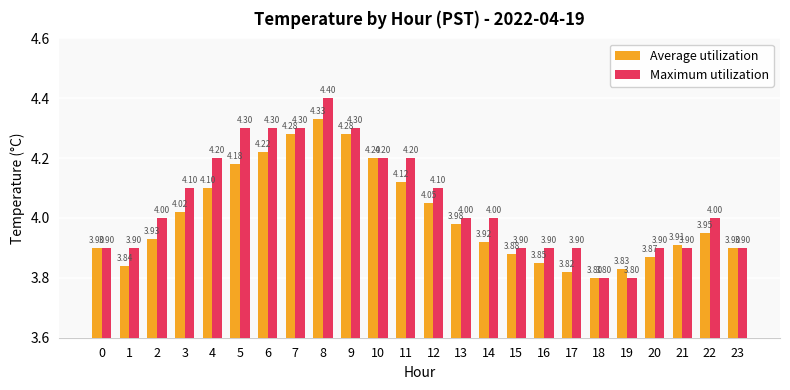

How many bars are there in total?

48